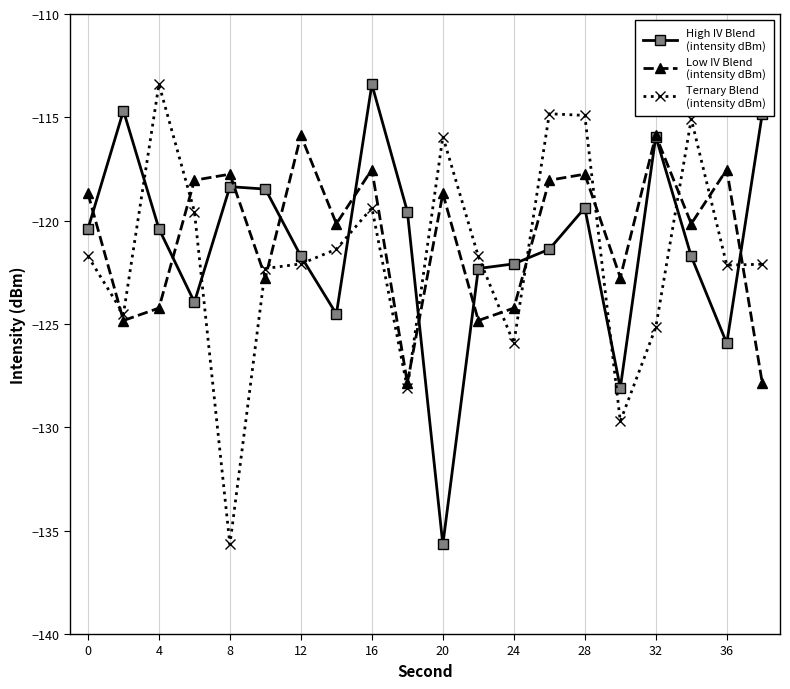

What is the greatest value displayed?

-113.4